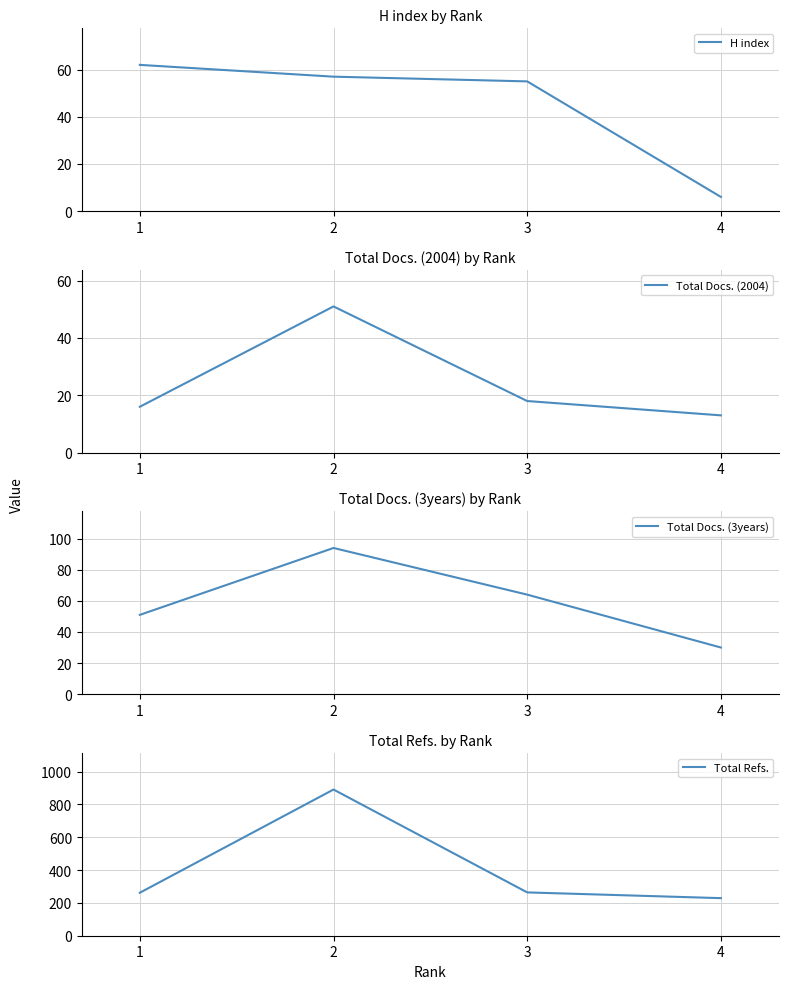

Which label corresponds to the smallest value in the chart?

4